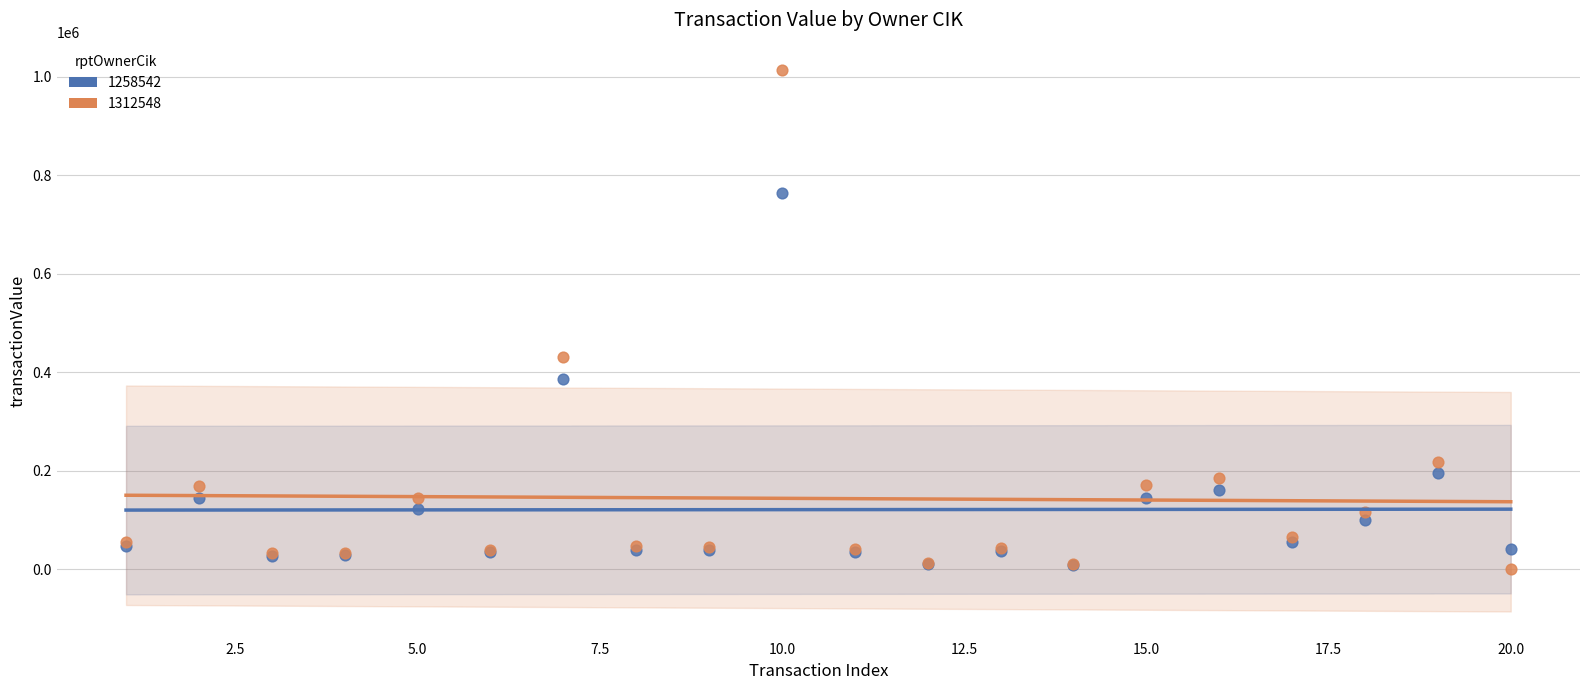

Across all series, what Y value is closest to 507067?

430112